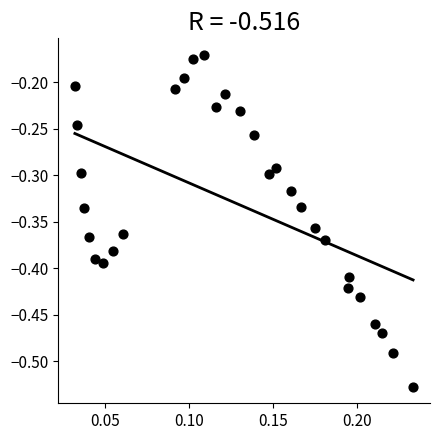

What is the range of Y values (max minus min)?

0.4